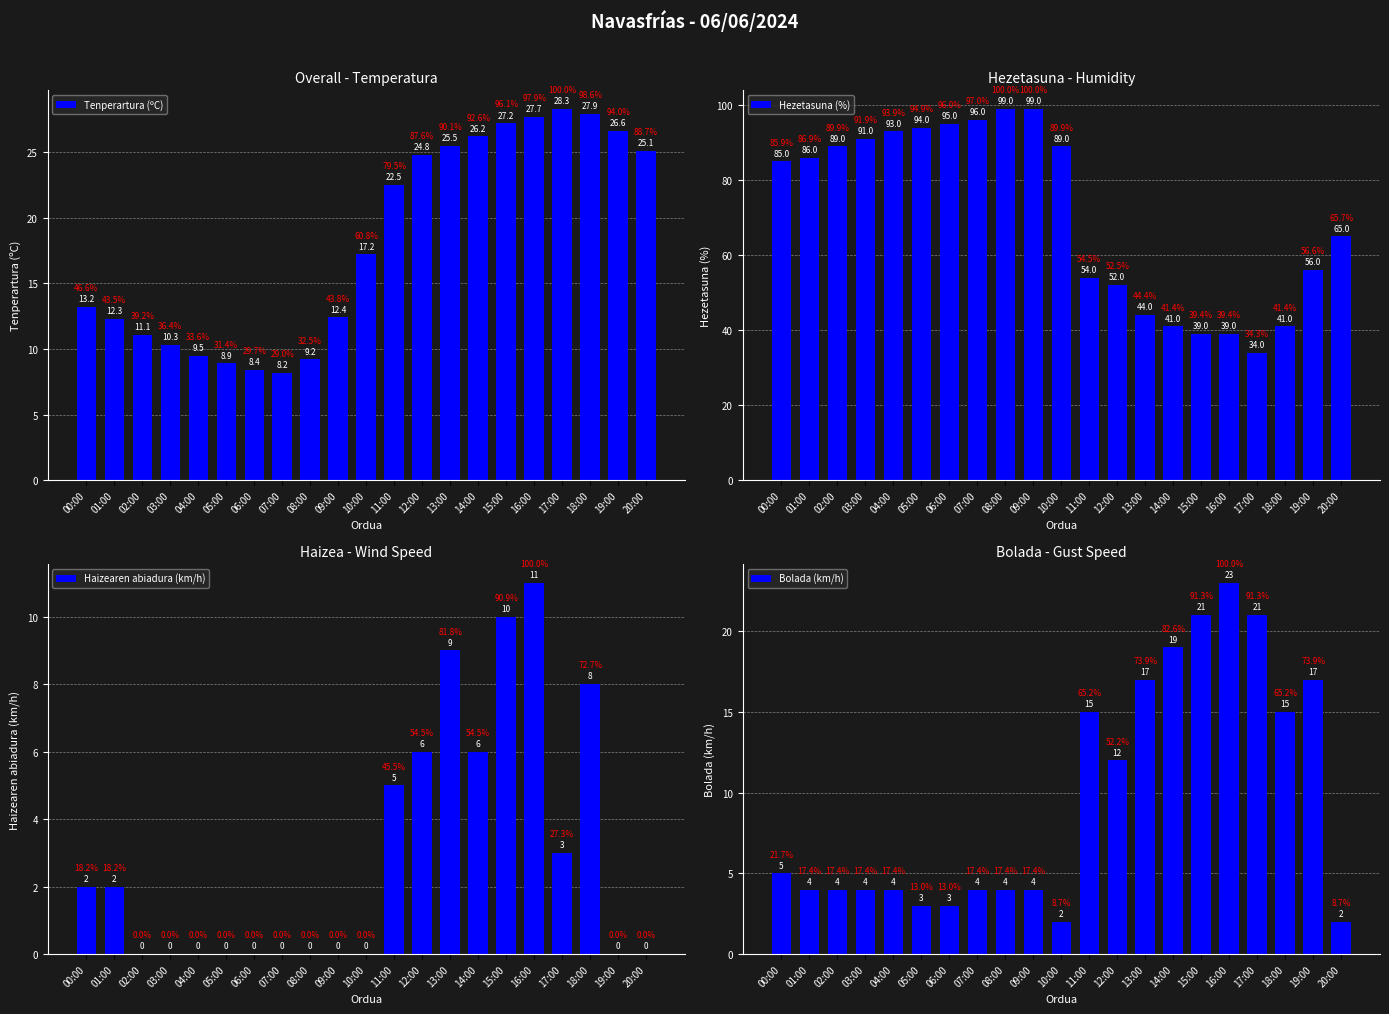

What is the approximate value of Hezetasuna (%) at 07:00?

96